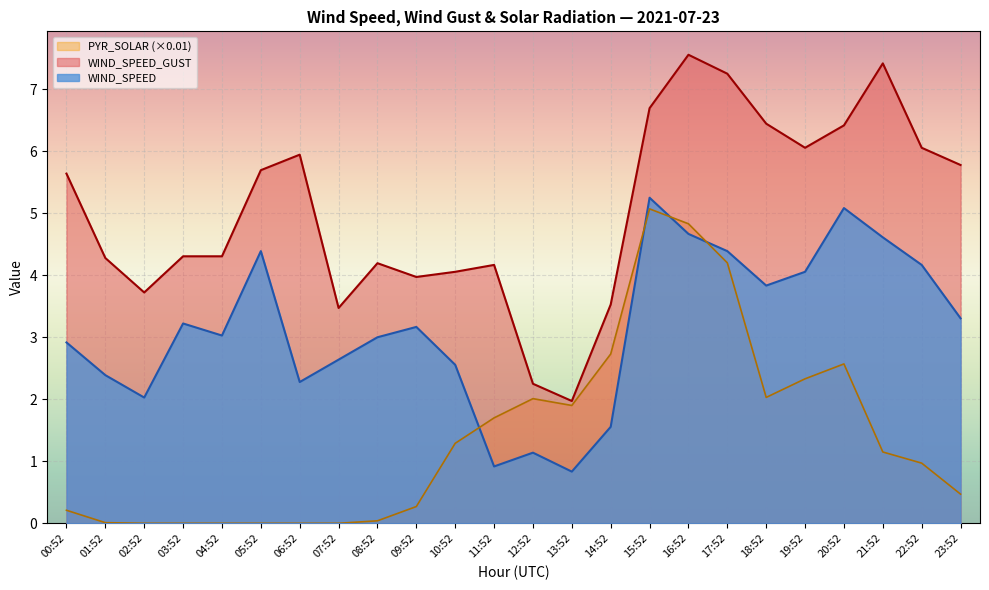

Reading right to left, what are all the values shown in this chart?

WIND_SPEED: 3.3	4.2	4.6	5.1	4.1	3.8	4.4	4.7	5.2	1.6	0.8	1.1	0.9	2.6	3.2	3.0	2.6	2.3	4.4	3.0	3.2	2.0	2.4	2.9
WIND_SPEED_GUST: 5.8	6.1	7.4	6.4	6.1	6.4	7.2	7.6	6.7	3.5	2.0	2.2	4.2	4.1	4.0	4.2	3.5	5.9	5.7	4.3	4.3	3.7	4.3	5.6
PYR_SOLAR: 0.5	1.0	1.1	2.6	2.3	2.0	4.2	4.8	5.1	2.7	1.9	2.0	1.7	1.3	0.3	0.0	0.0	0.0	0.0	0.0	0.0	0.0	0.0	0.2